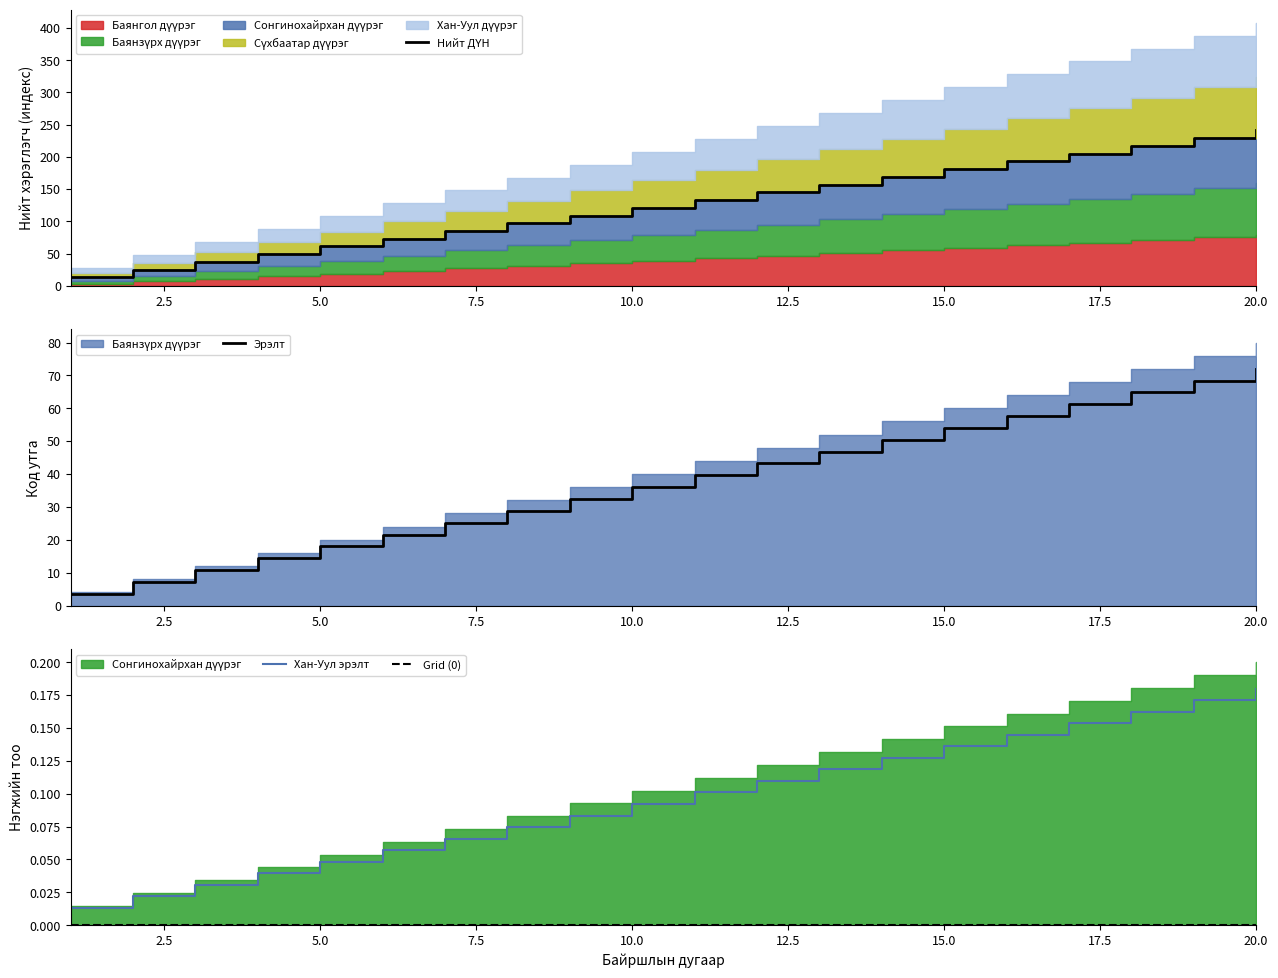

What is the highest value of the Эрэлт series?

72.0